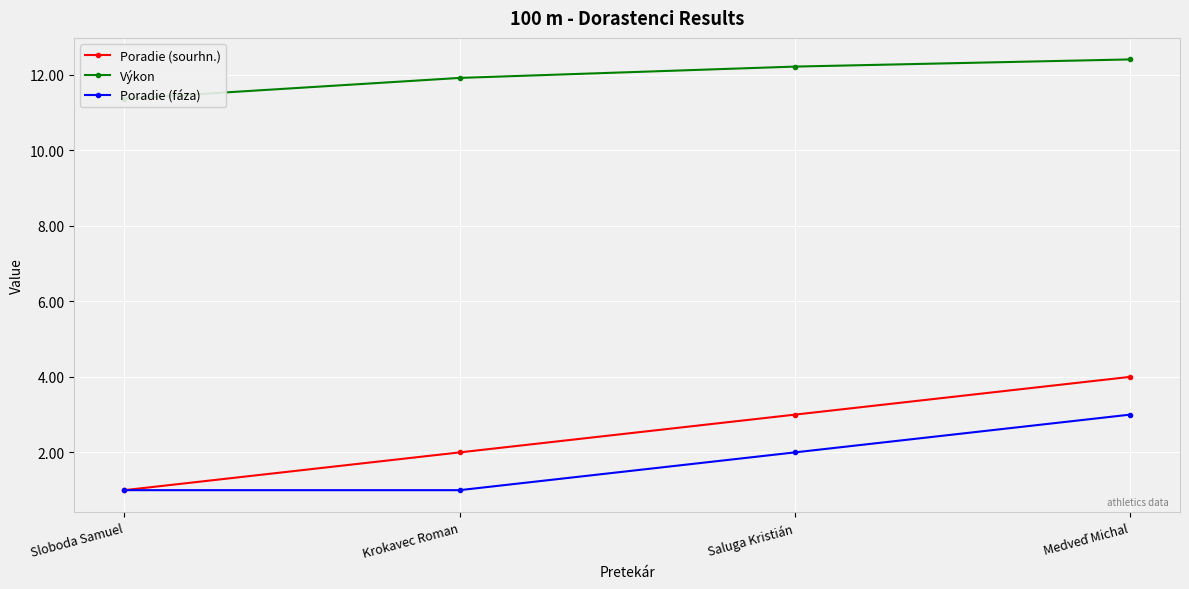

Where does the Poradie (sourhn.) series first go above 3?

Medveď Michal